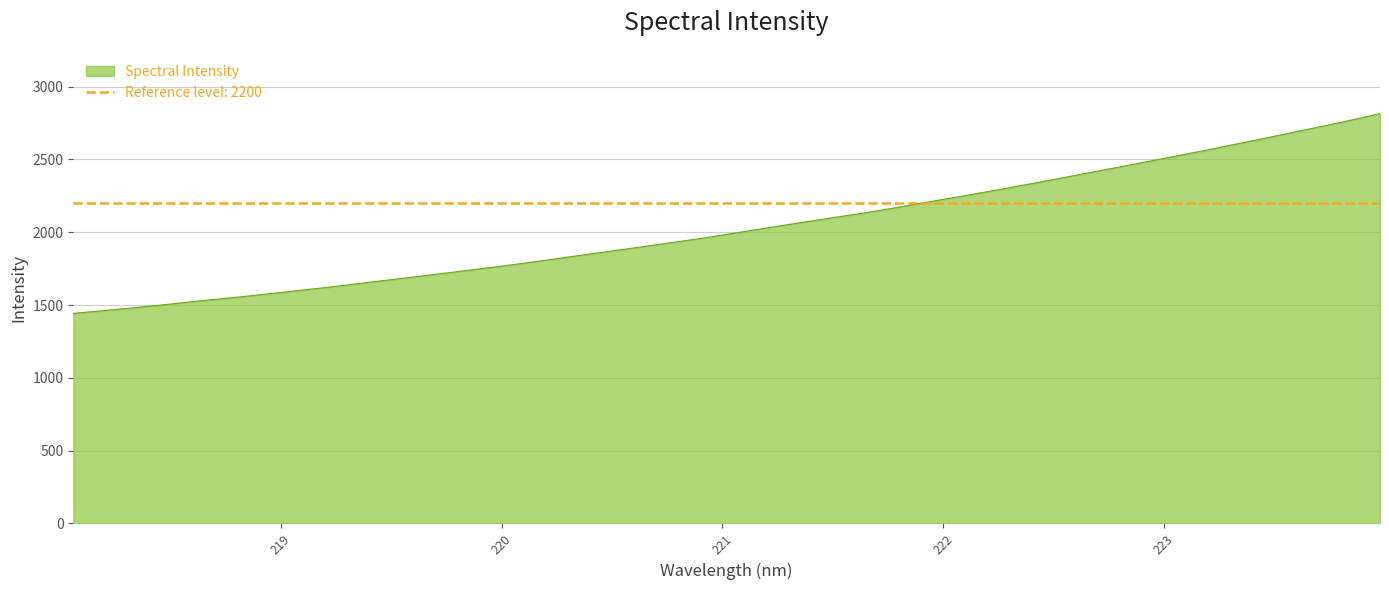

Approximately how many times larger is the value at 218.6332 compared to 219.9712?

0.9